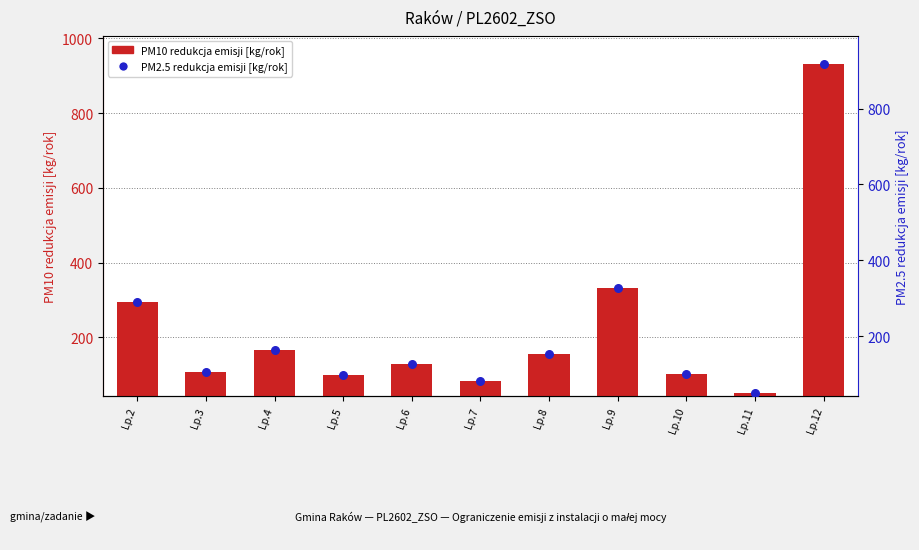

At how many categories does at least one series exceed 503?

1